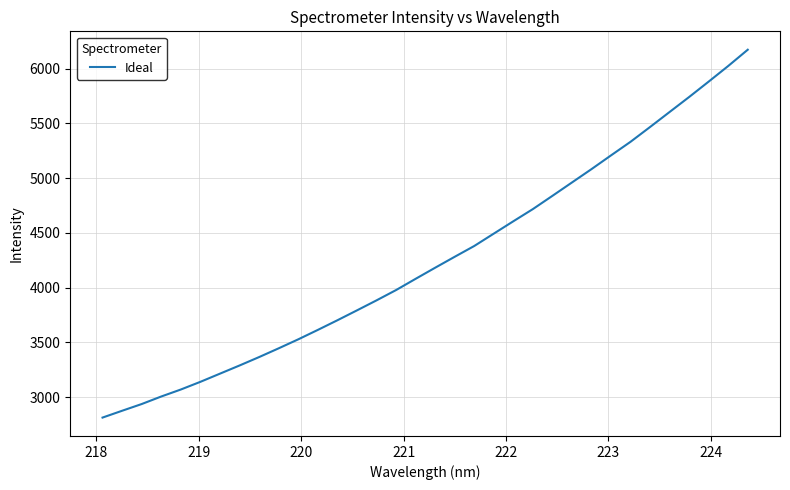

How many lines are shown in the chart?

1